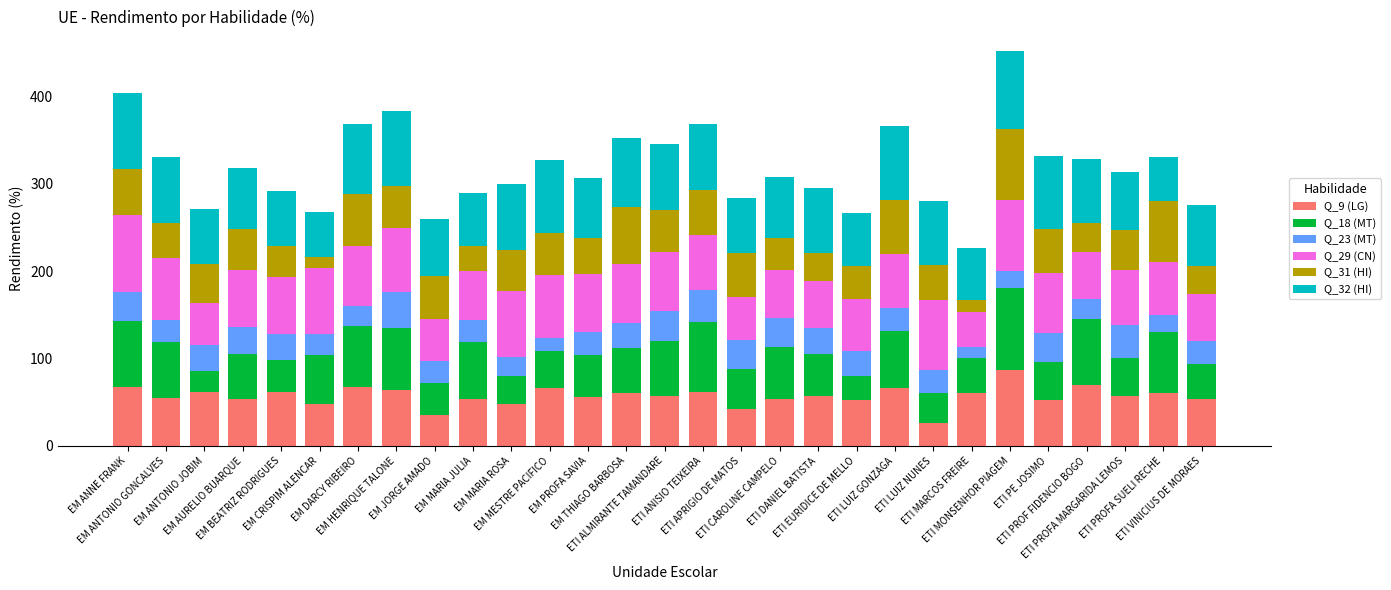

Does the chart contain stacked bars?

Yes